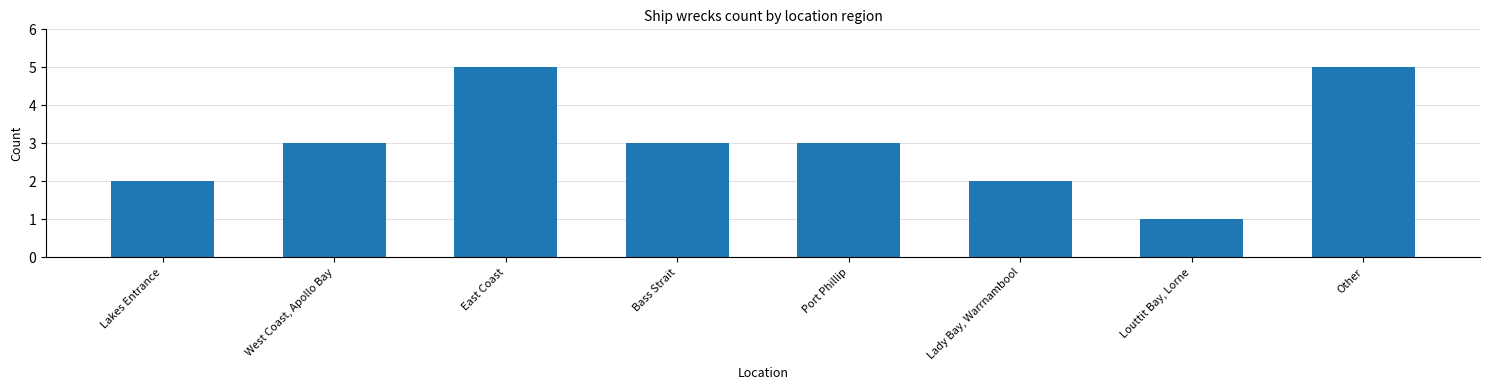

What position from the left is Lakes Entrance?

1